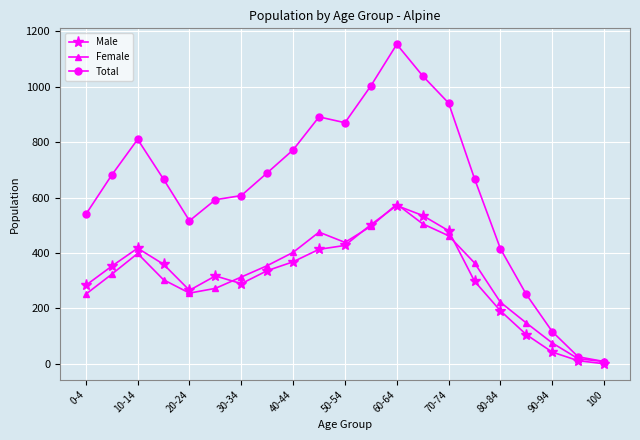

What is the average value of the Total series?

631